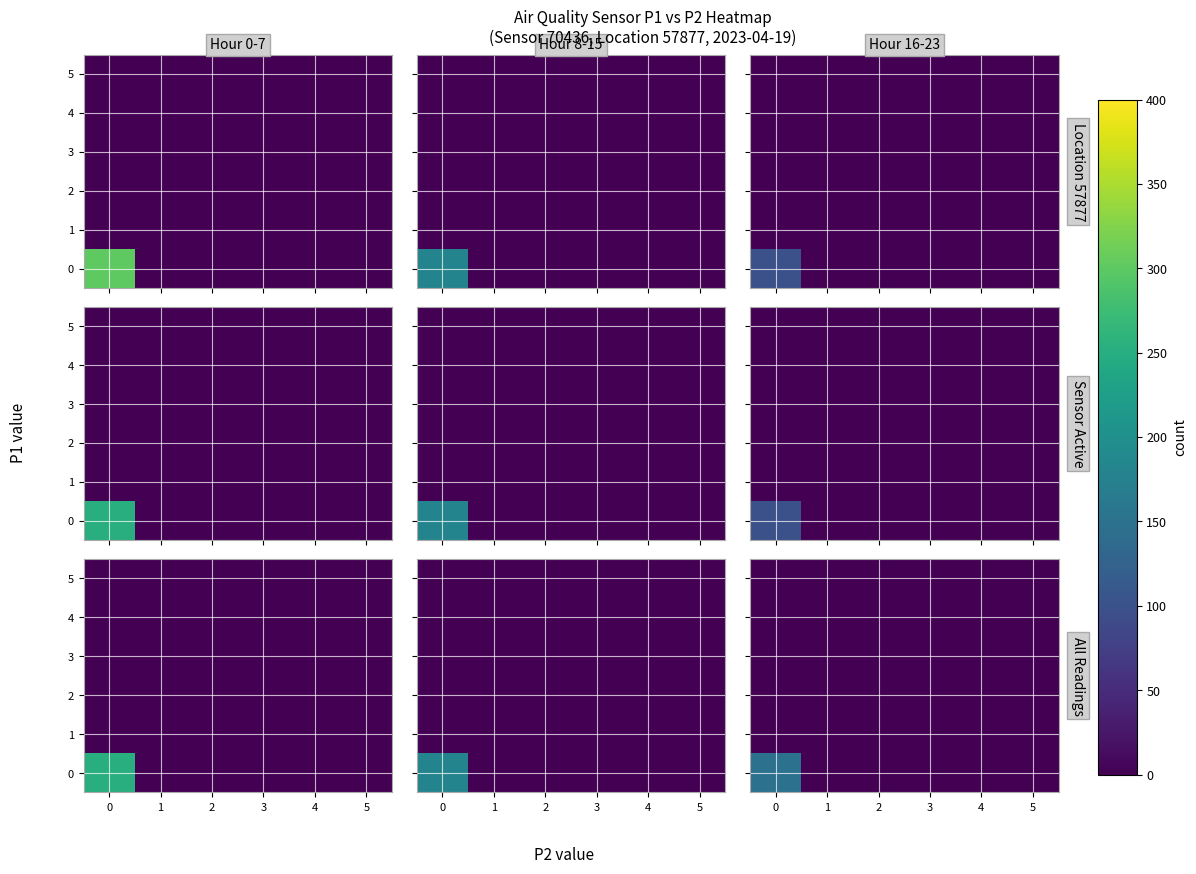

True or false: 2 has a value of 0 at 5.

True